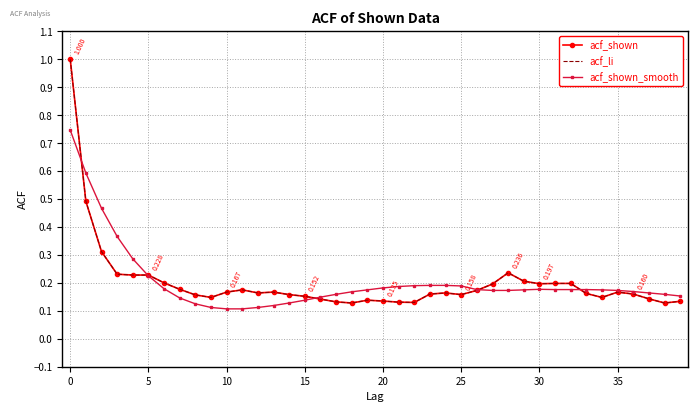

What is the sum of all acf_shown_smooth values?

8.1